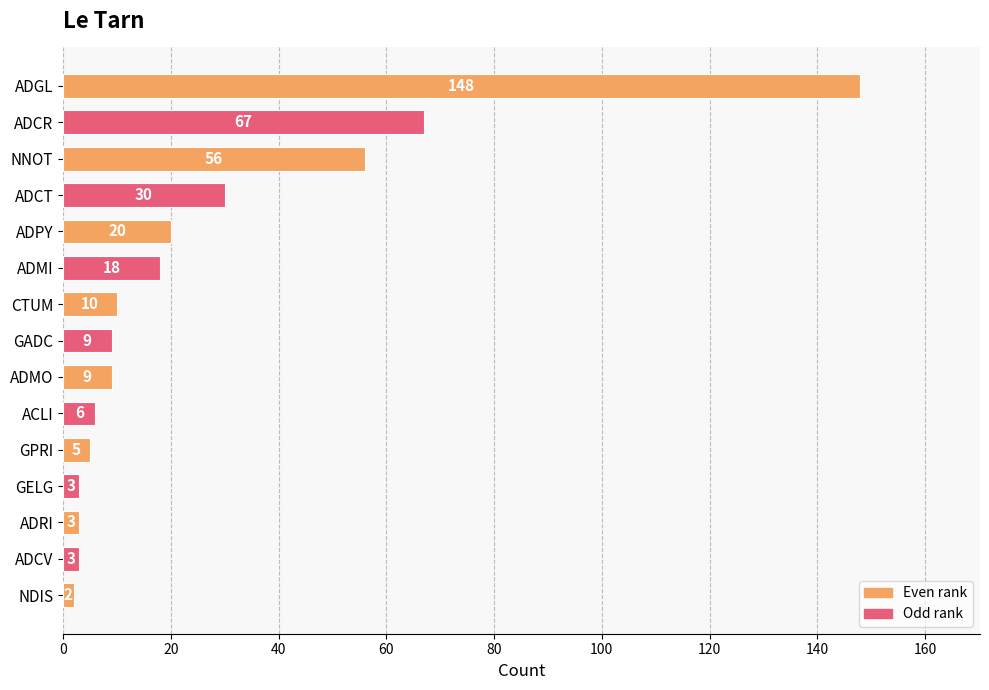

Does the chart contain any negative values?

No